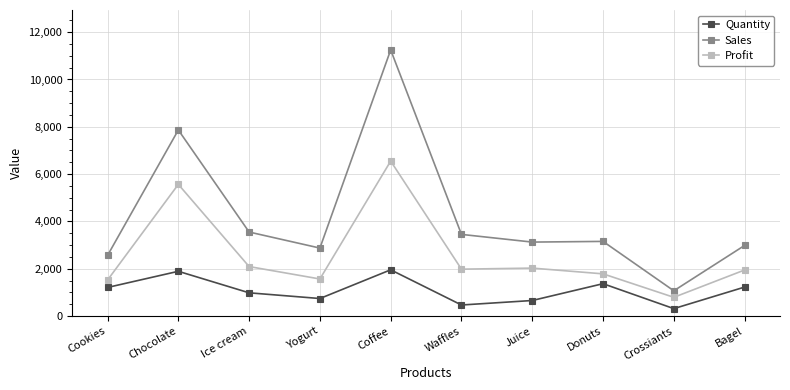

Rank the series at Donuts from highest to lowest value.

Sales, Profit, Quantity